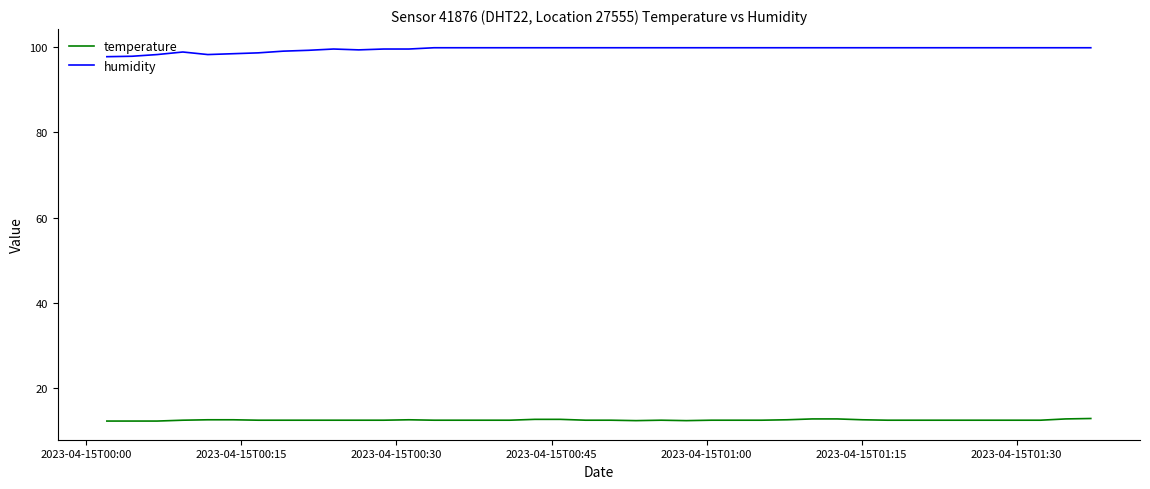

True or false: temperature and humidity cross at least once.

False